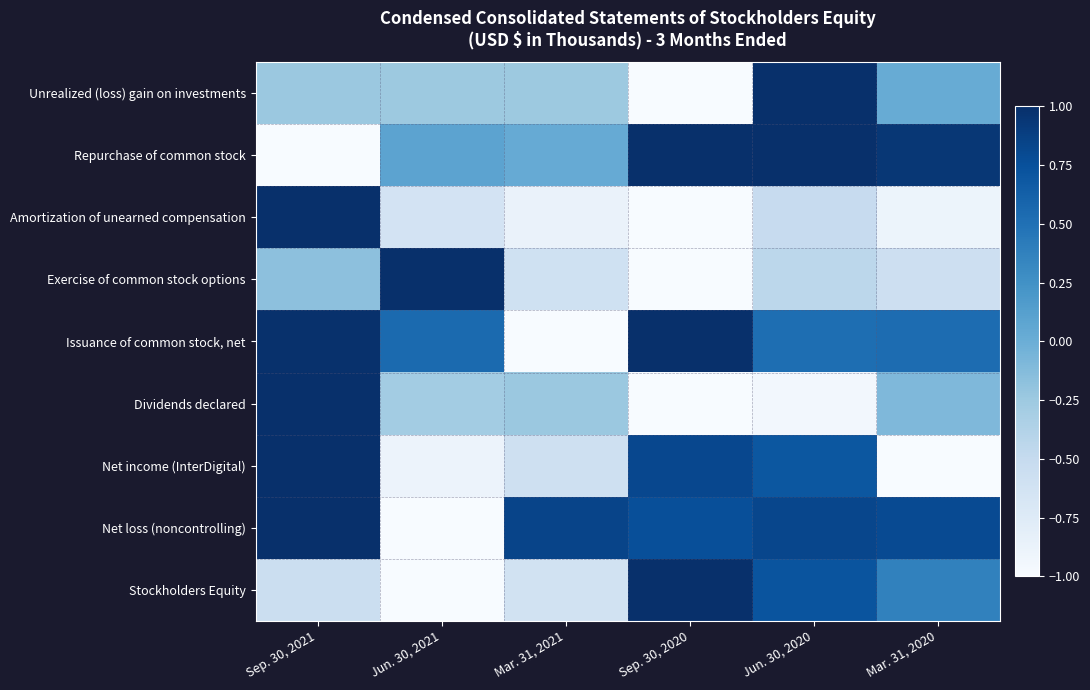

What is the total value across all series at Mar. 31, 2020?

0.1